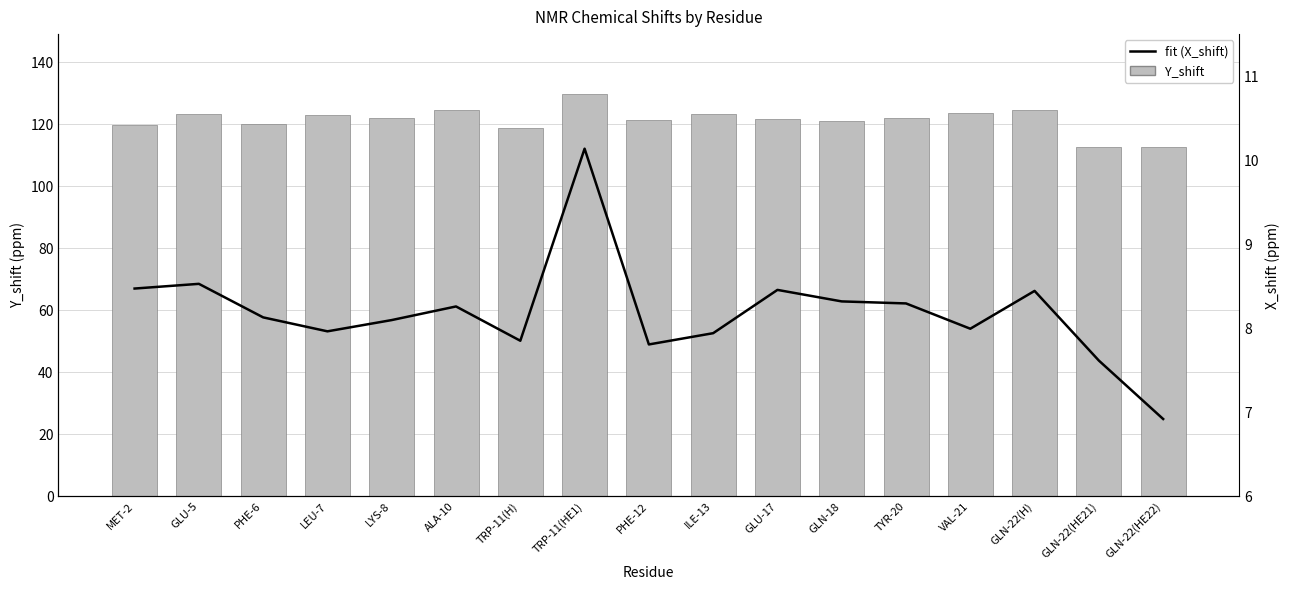

True or false: Y_shift has a value of 121.5 at PHE-12.

True